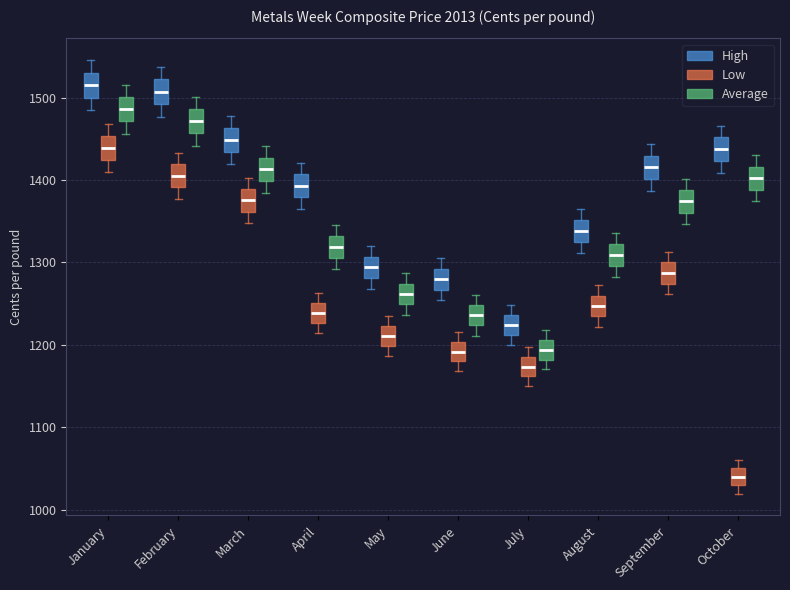

Reading left to right, transcribe this box plot: for each box, give where its median line is, the range the box spans, and where its two whiskers end, as read against the y-axis. The values are not printed on the chart, so give them approximately, as read against the axis.

January (High): median 1520, box 1500 to 1530, whiskers 1480 to 1550
January (Low): median 1440, box 1420 to 1450, whiskers 1410 to 1470
January (Average): median 1490, box 1470 to 1500, whiskers 1460 to 1520
February (High): median 1510, box 1490 to 1520, whiskers 1480 to 1540
February (Low): median 1410, box 1390 to 1420, whiskers 1380 to 1430
February (Average): median 1470, box 1460 to 1490, whiskers 1440 to 1500
March (High): median 1450, box 1430 to 1460, whiskers 1420 to 1480
March (Low): median 1380, box 1360 to 1390, whiskers 1350 to 1400
March (Average): median 1410, box 1400 to 1430, whiskers 1380 to 1440
April (High): median 1390, box 1380 to 1410, whiskers 1370 to 1420
April (Low): median 1240, box 1230 to 1250, whiskers 1210 to 1260
April (Average): median 1320, box 1310 to 1330, whiskers 1290 to 1350
May (High): median 1290, box 1280 to 1310, whiskers 1270 to 1320
May (Low): median 1210, box 1200 to 1220, whiskers 1190 to 1230
May (Average): median 1260, box 1250 to 1270, whiskers 1240 to 1290
June (High): median 1280, box 1270 to 1290, whiskers 1250 to 1300
June (Low): median 1190, box 1180 to 1200, whiskers 1170 to 1220
June (Average): median 1240, box 1220 to 1250, whiskers 1210 to 1260
July (High): median 1220, box 1210 to 1240, whiskers 1200 to 1250
July (Low): median 1170, box 1160 to 1190, whiskers 1150 to 1200
July (Average): median 1190, box 1180 to 1210, whiskers 1170 to 1220
August (High): median 1340, box 1320 to 1350, whiskers 1310 to 1360
August (Low): median 1250, box 1230 to 1260, whiskers 1220 to 1270
August (Average): median 1310, box 1300 to 1320, whiskers 1280 to 1340
September (High): median 1420, box 1400 to 1430, whiskers 1390 to 1440
September (Low): median 1290, box 1270 to 1300, whiskers 1260 to 1310
September (Average): median 1370, box 1360 to 1390, whiskers 1350 to 1400
October (High): median 1440, box 1420 to 1450, whiskers 1410 to 1470
October (Low): median 1040, box 1030 to 1050, whiskers 1020 to 1060
October (Average): median 1400, box 1390 to 1420, whiskers 1370 to 1430